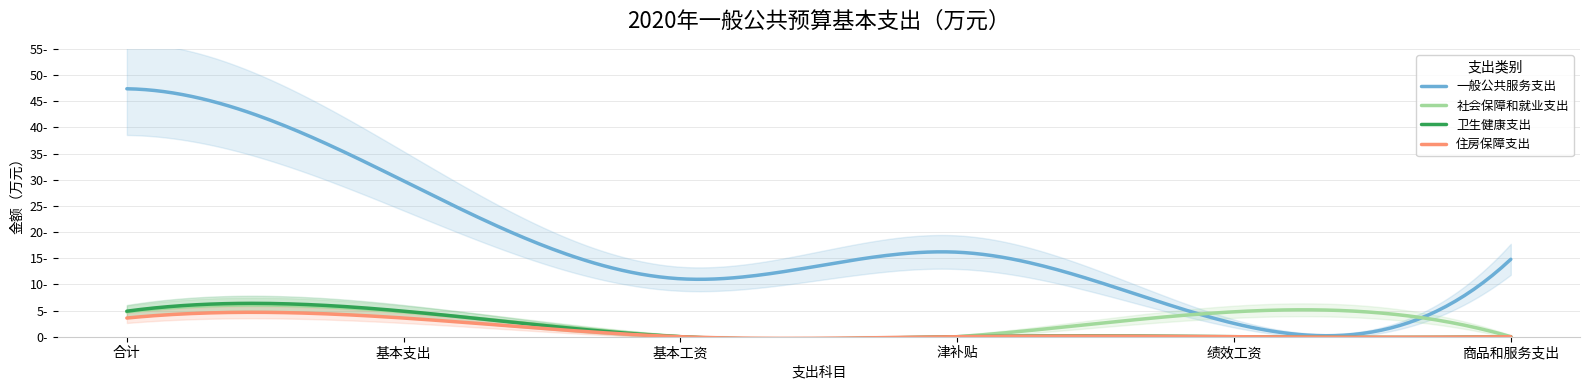

How many data points in 社会保障和就业支出 are above 4?

3